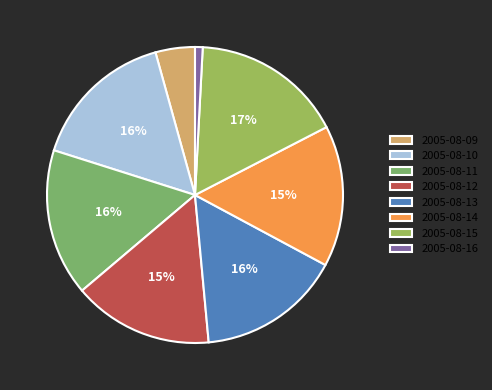

Which category has the smallest portion of the pie?

2005-08-16